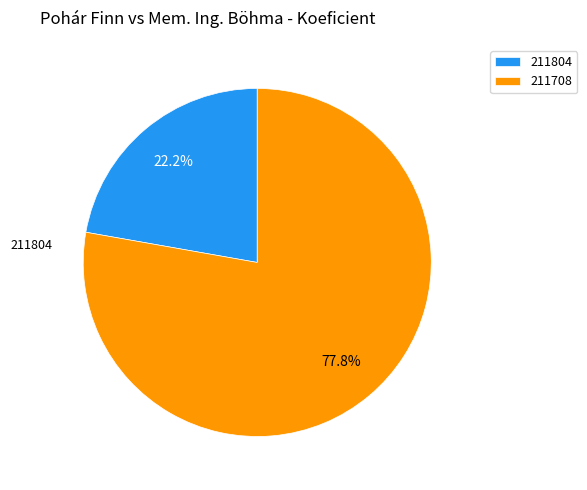

What portion of the pie excludes 211804?

77.8%